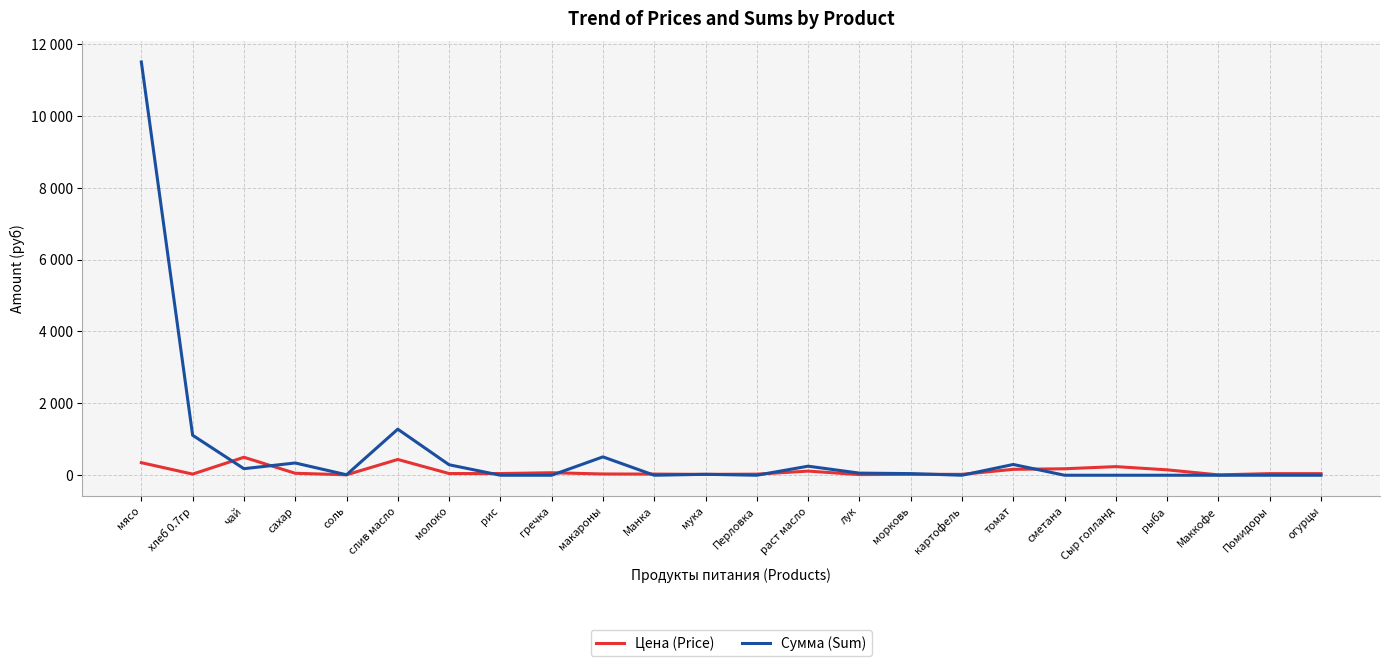

Where do Цена (Price) and Сумма (Sum) first cross each other?

хлеб 0.7гр and чай